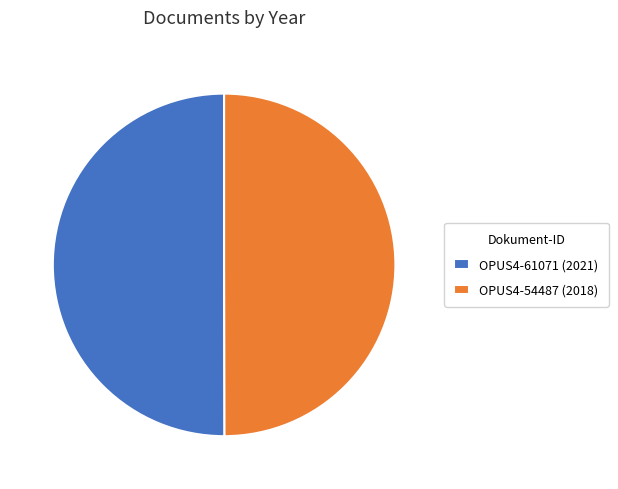

Combined, do OPUS4-61071 (2021) and OPUS4-54487 (2018) account for over 50%?

Yes